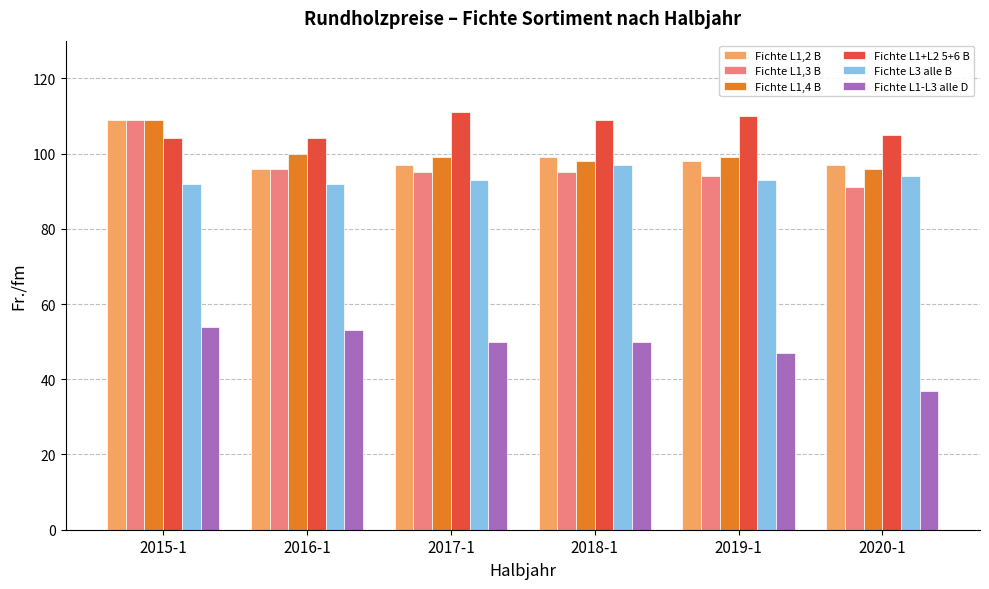

How many data points does each series have?

6